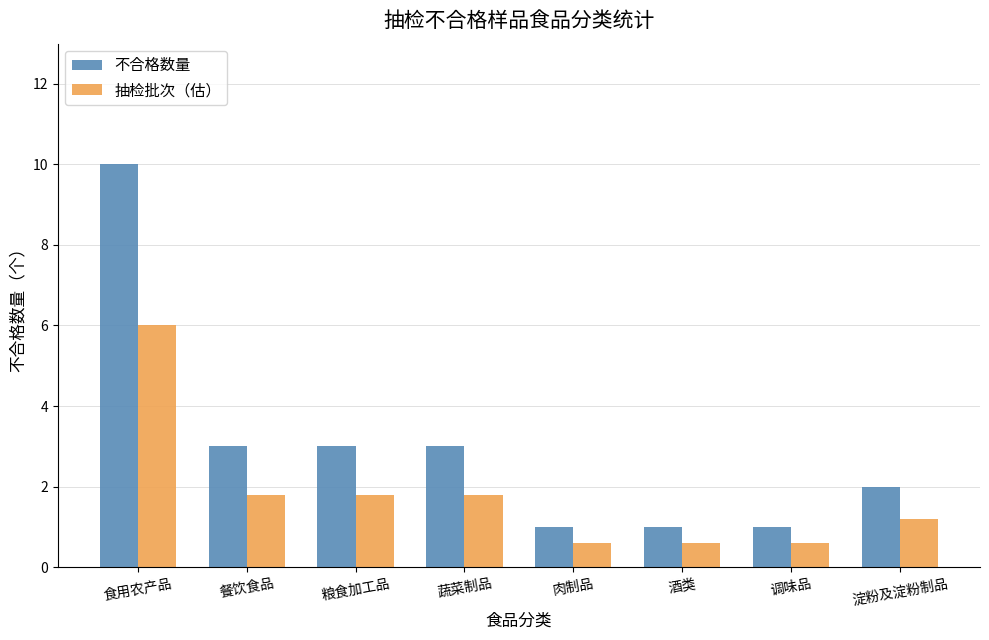

How many data points in 抽检批次（估） are above 1?

5